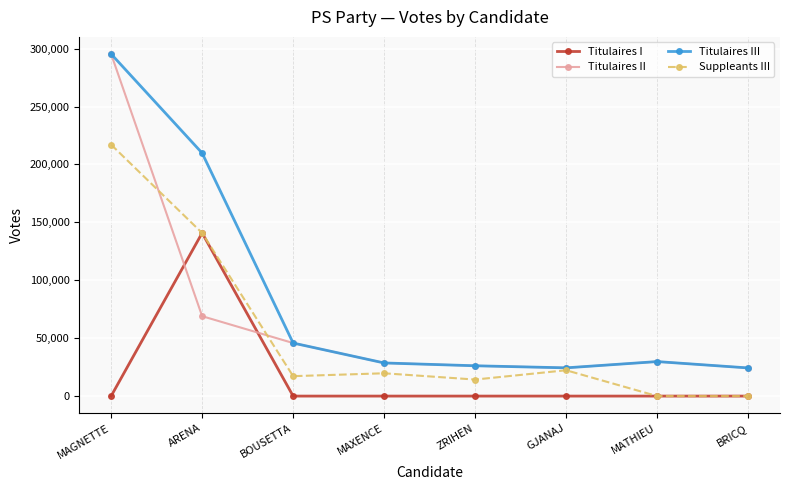

What is the maximum value for Suppleants III?

217053